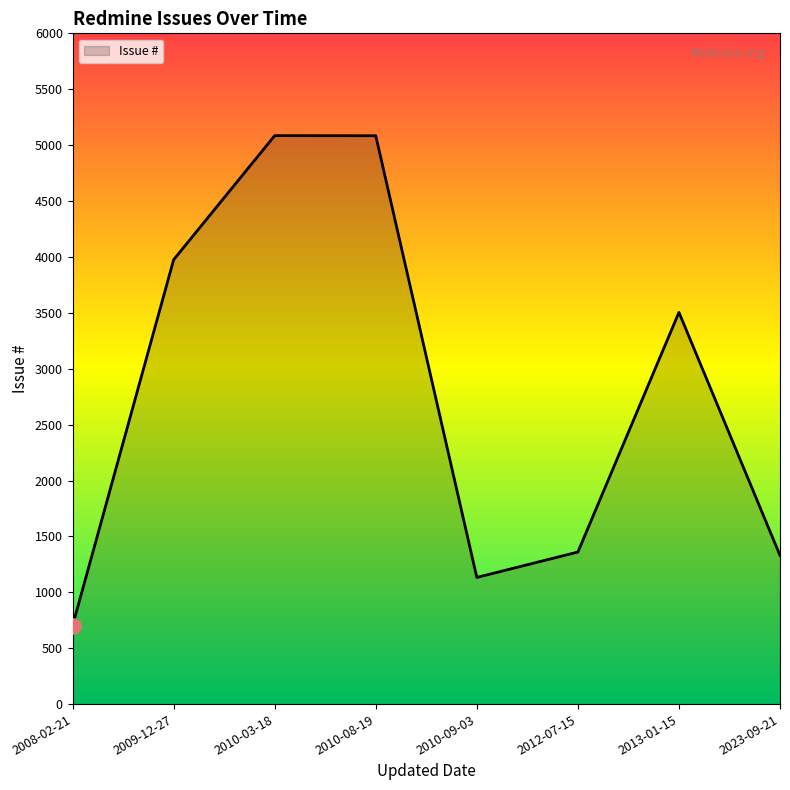

What is the ratio of the value at 2009-12-27 to the value at 2012-07-15?

2.9